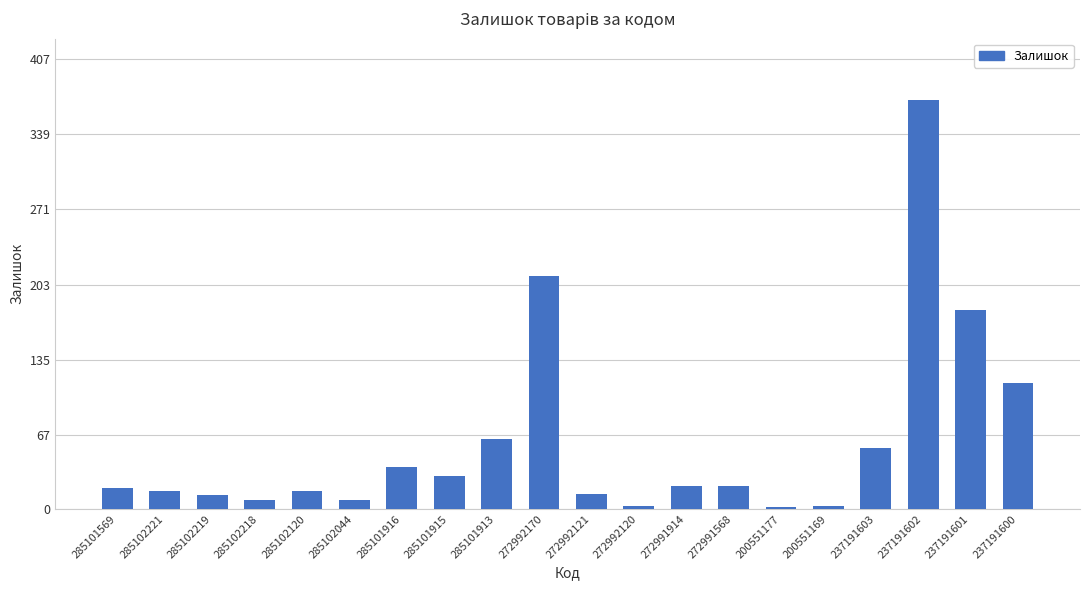

How many bars are there in total?

20